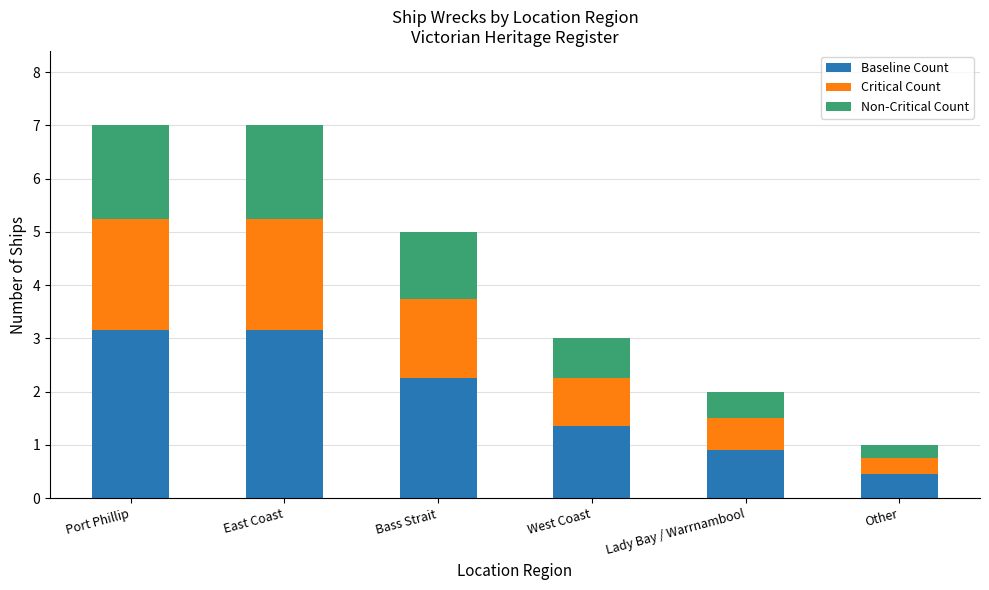

At which label is Baseline Count closest to 1?

Lady Bay / Warrnambool